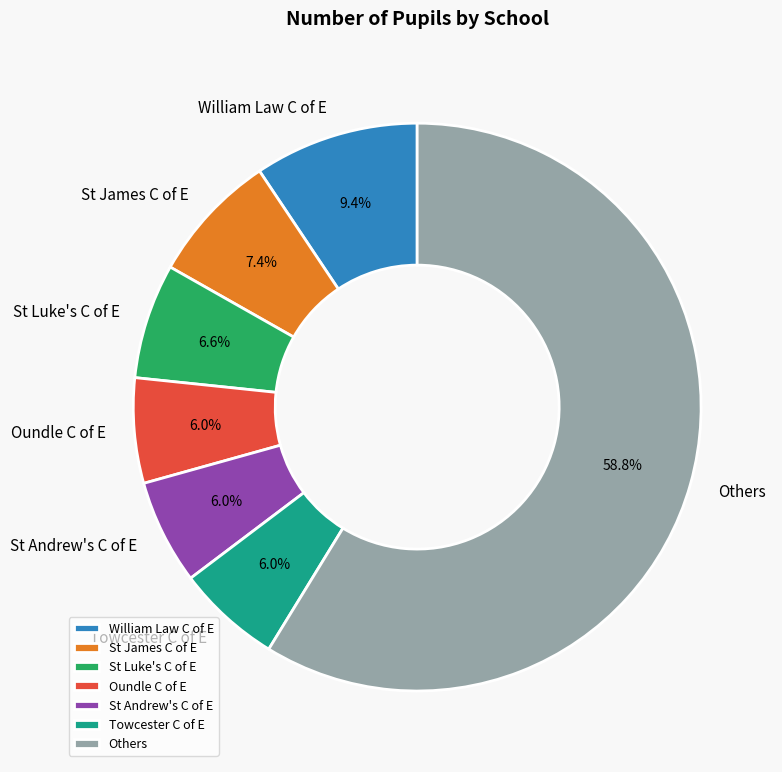

What is the ratio of the value at Towcester C of E to the value at Oundle C of E?

1.0